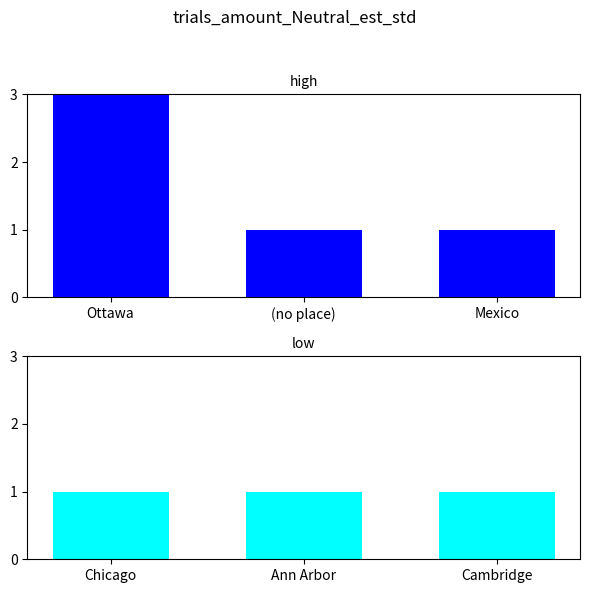

The Book series shows 4 at Ottawa. True or false?

False